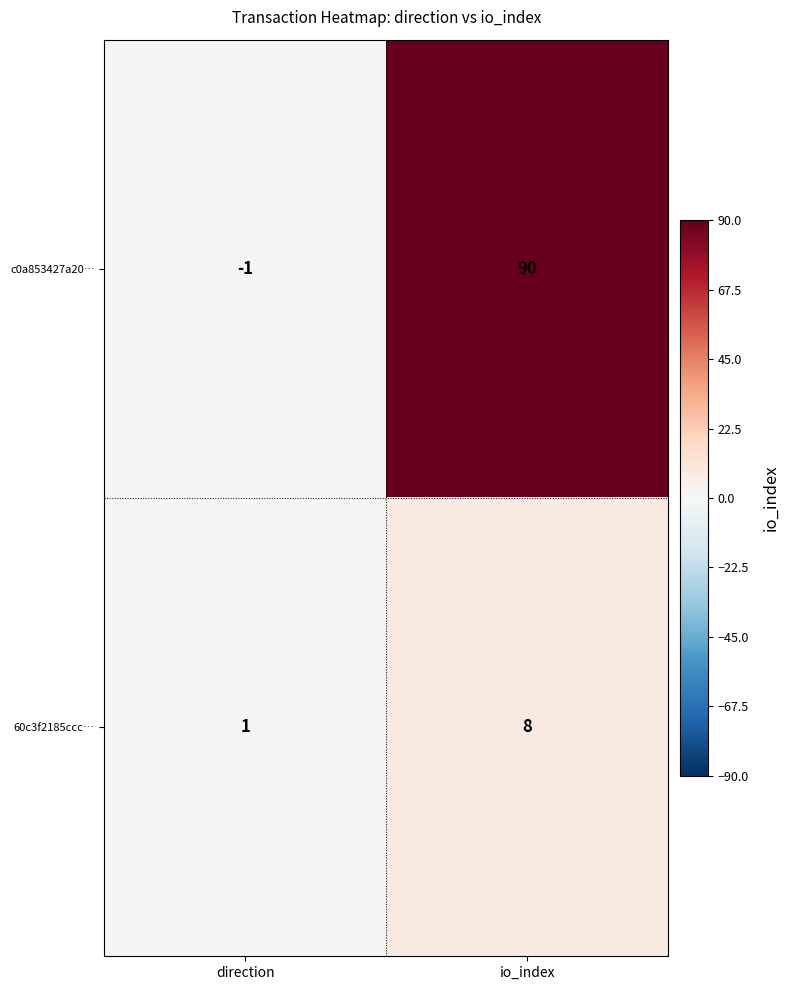

The 60c3f2185ccc… series shows 12 at io_index. True or false?

False